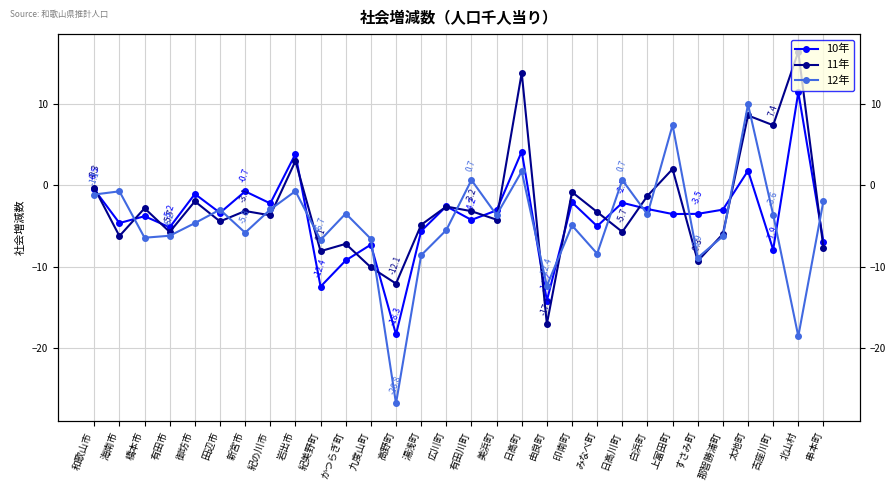

What are all the series names shown in the legend?

10年, 11年, 12年